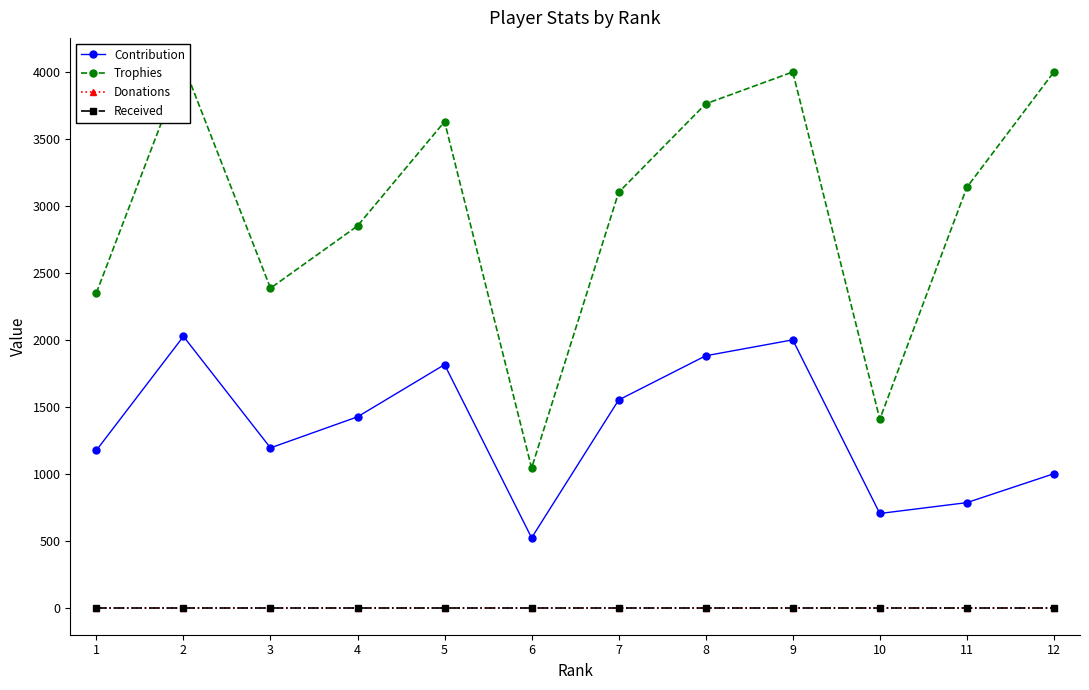

Where is the first local maximum for Trophies?

1